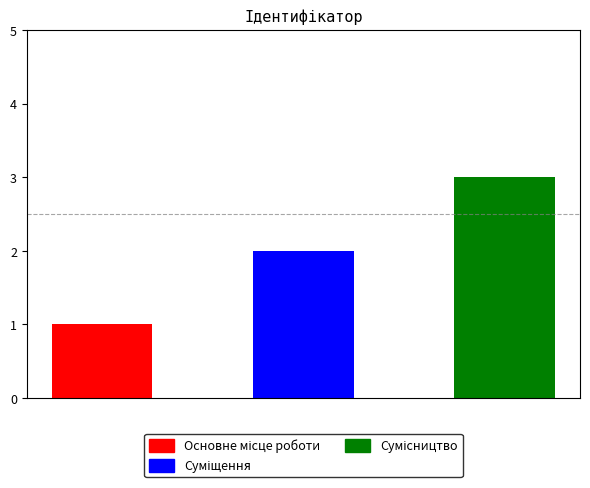

The chart shows a value of 3 at Сумісництво. True or false?

True